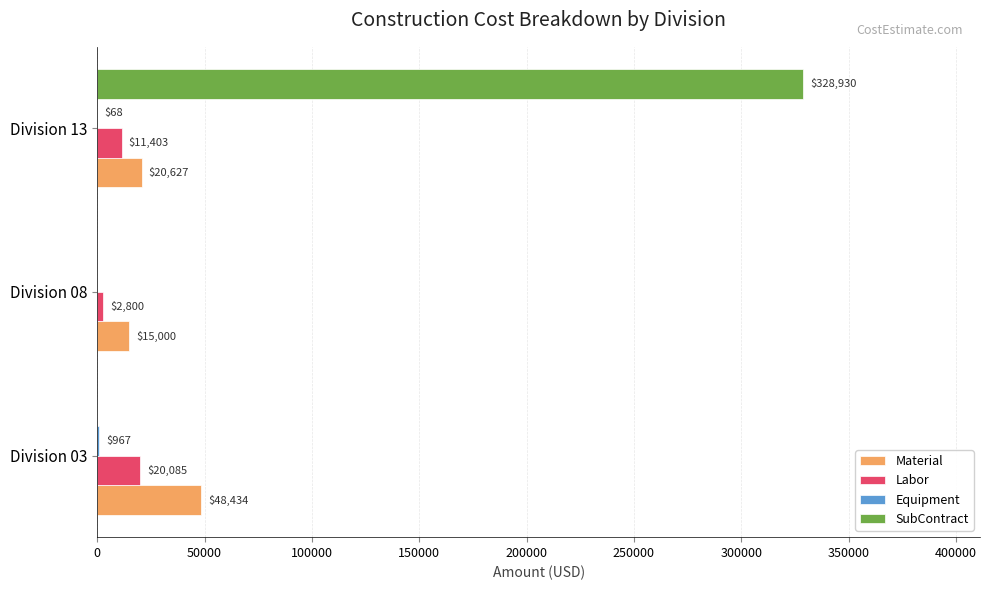

What is the maximum value shown in the chart?

328930.0